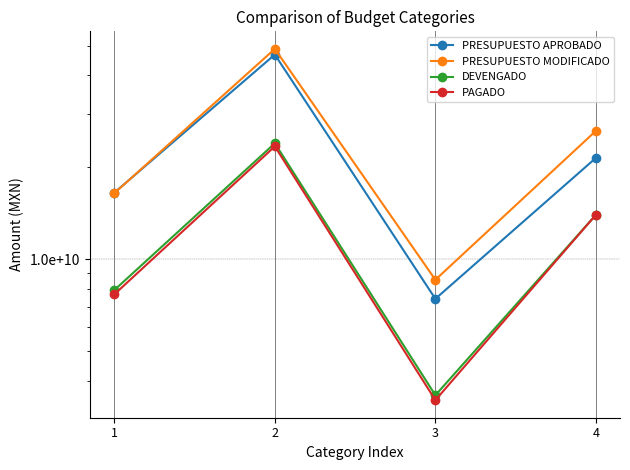

Is it true that PRESUPUESTO MODIFICADO equals 26327376484 at 4?

True